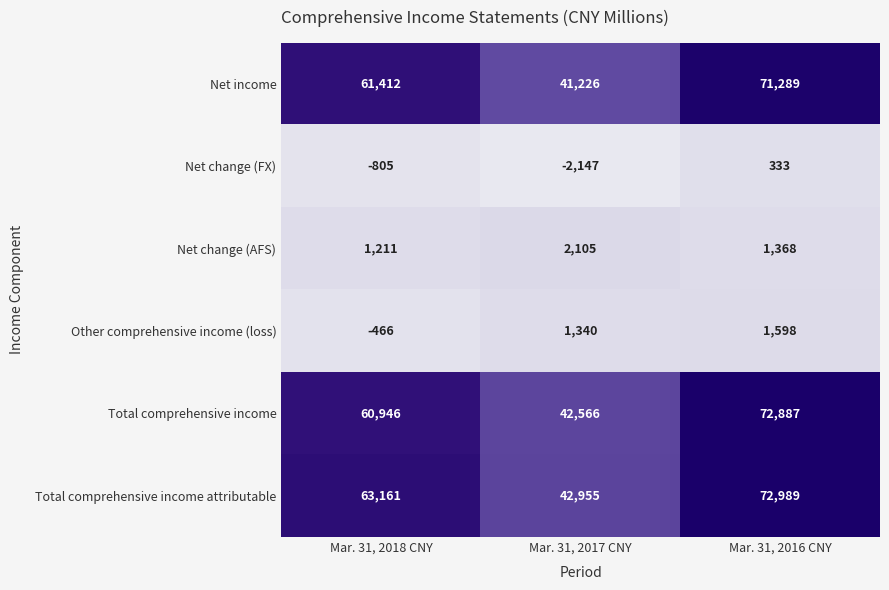

Count the Other comprehensive income (loss) values in the range -466 to 1598.

3